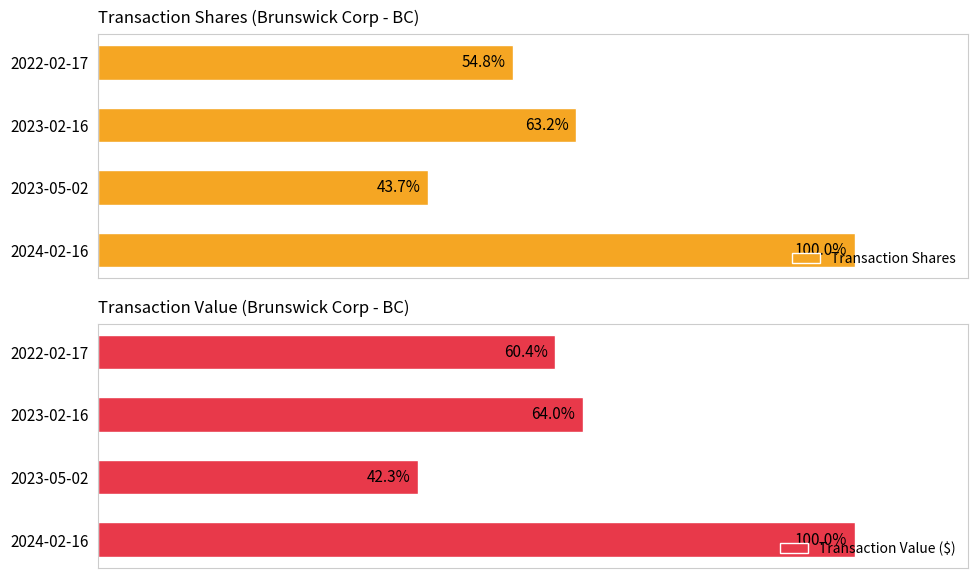

List the labels in order of Transaction Shares value, smallest first.

2023-05-02, 2022-02-17, 2023-02-16, 2024-02-16